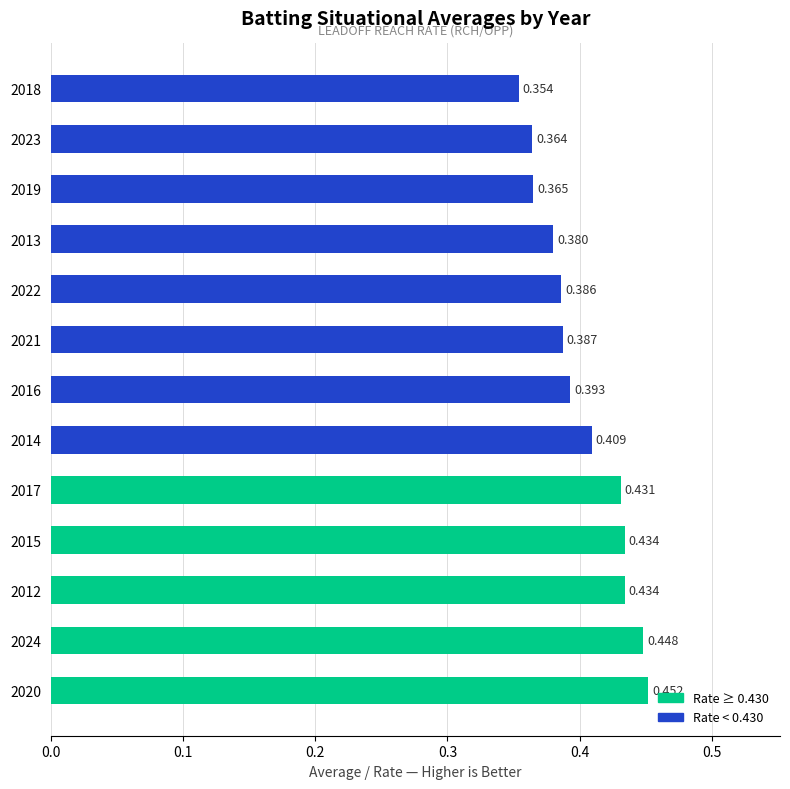

How many bars are there in total?

13